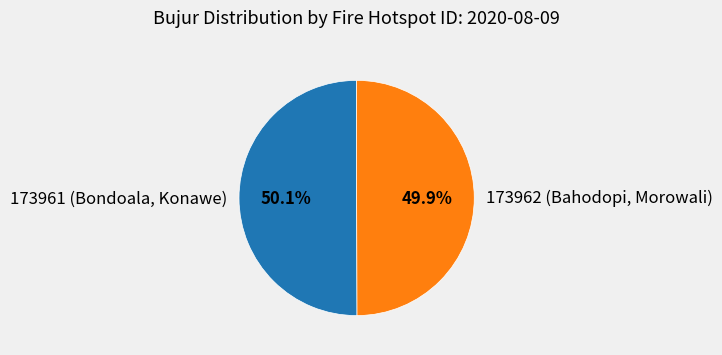

What is the ratio of the value at 173962 (Bahodopi, Morowali) to the value at 173961 (Bondoala, Konawe)?

1.0